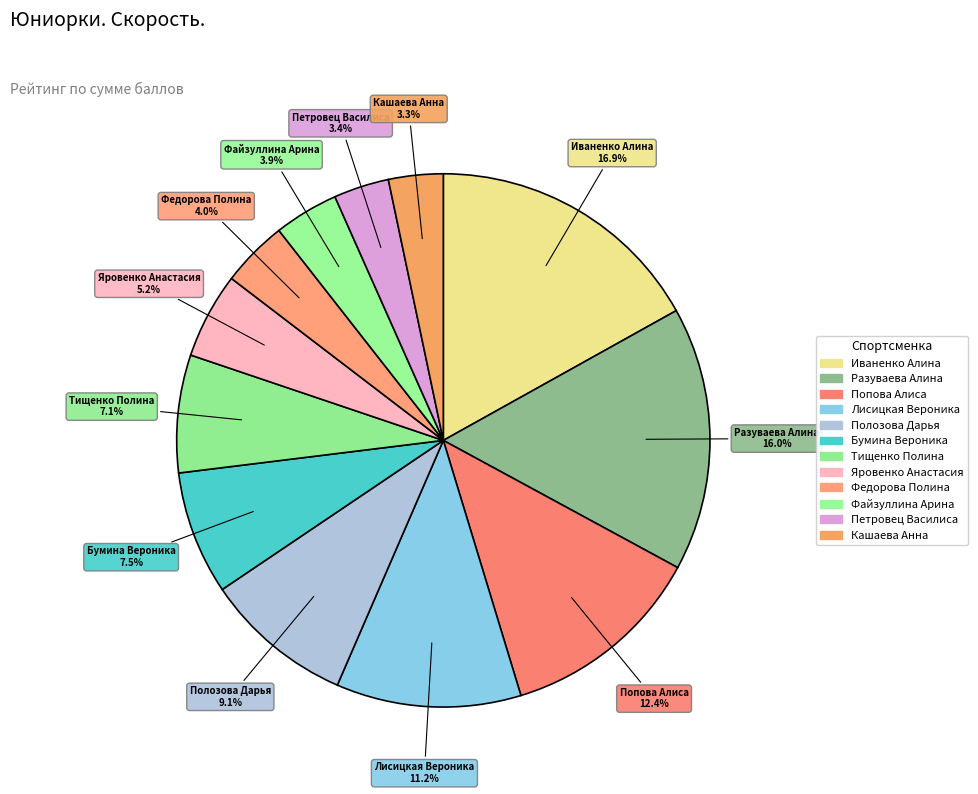

How many slices are in this pie chart?

12